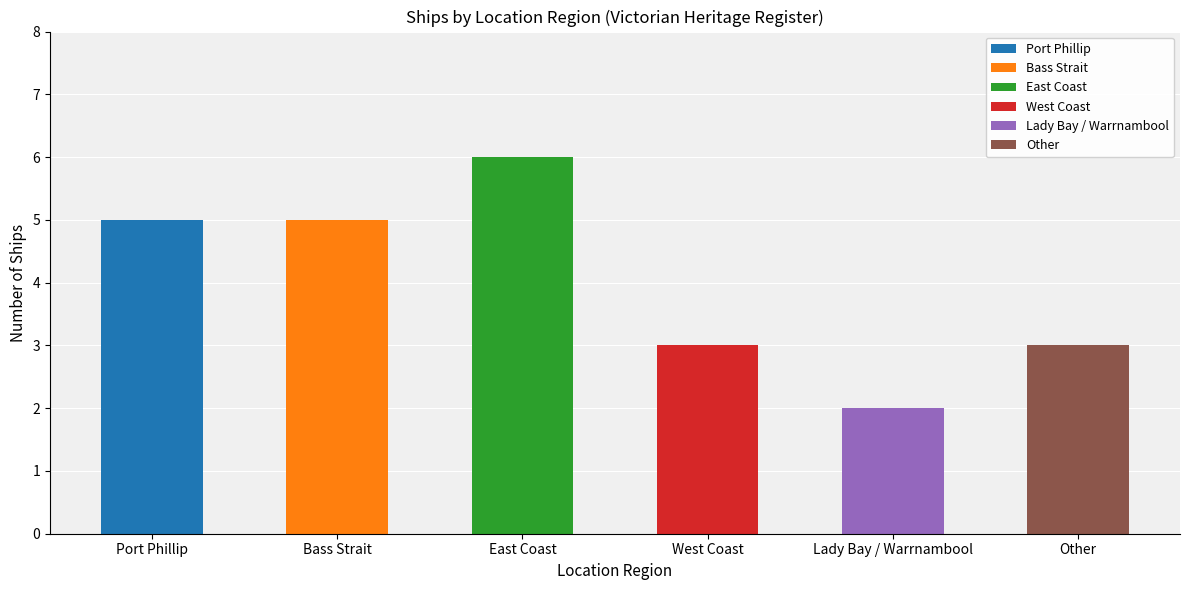

Which category has the lowest value across all series?

Lady Bay / Warrnambool